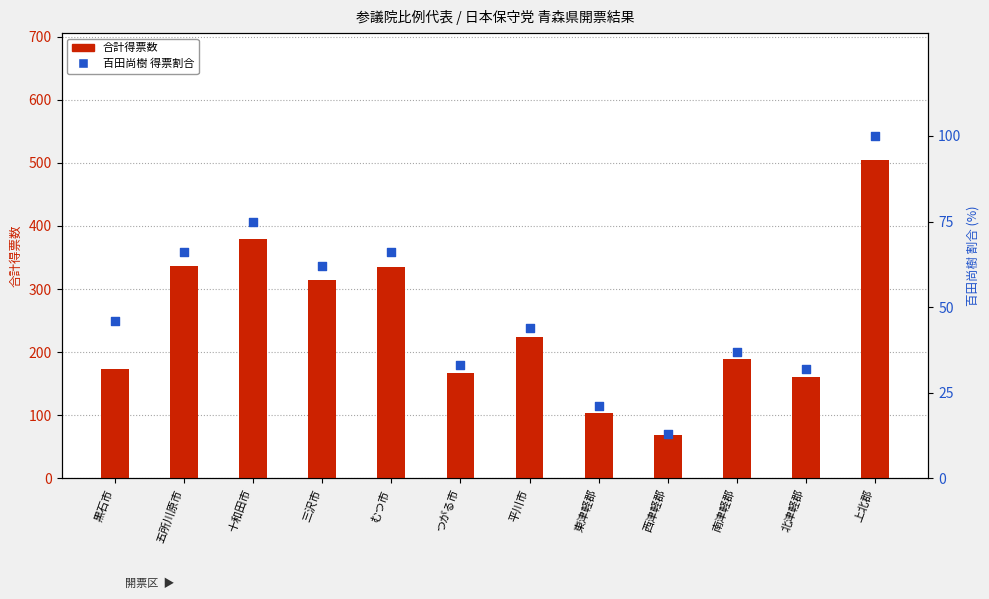

Which series contains the lowest Y value?

百田尚樹 割合